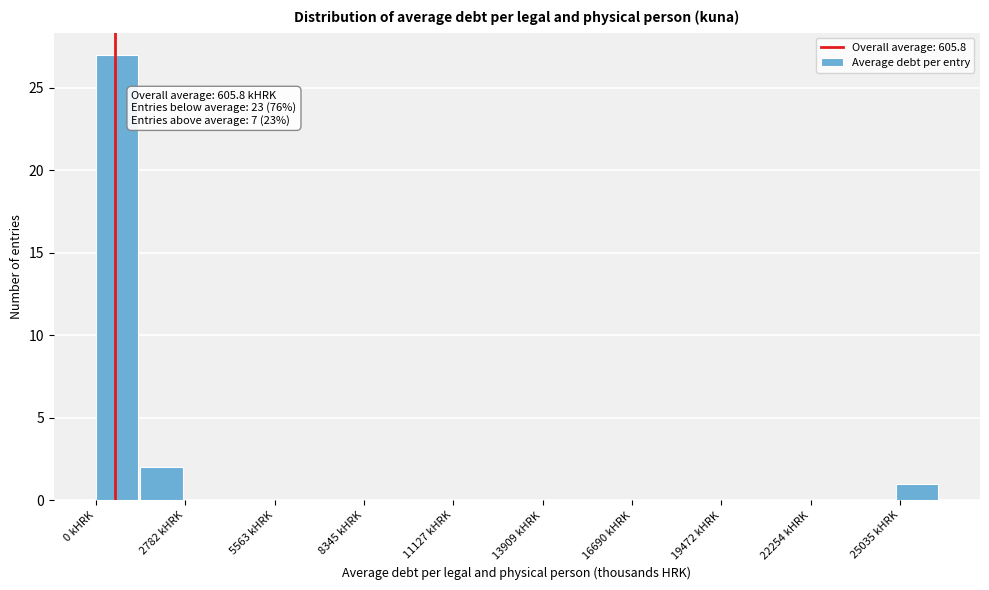

Around what value on the x-axis is the tallest bar? Give the approximate position of its centre, as read against the axis.

500